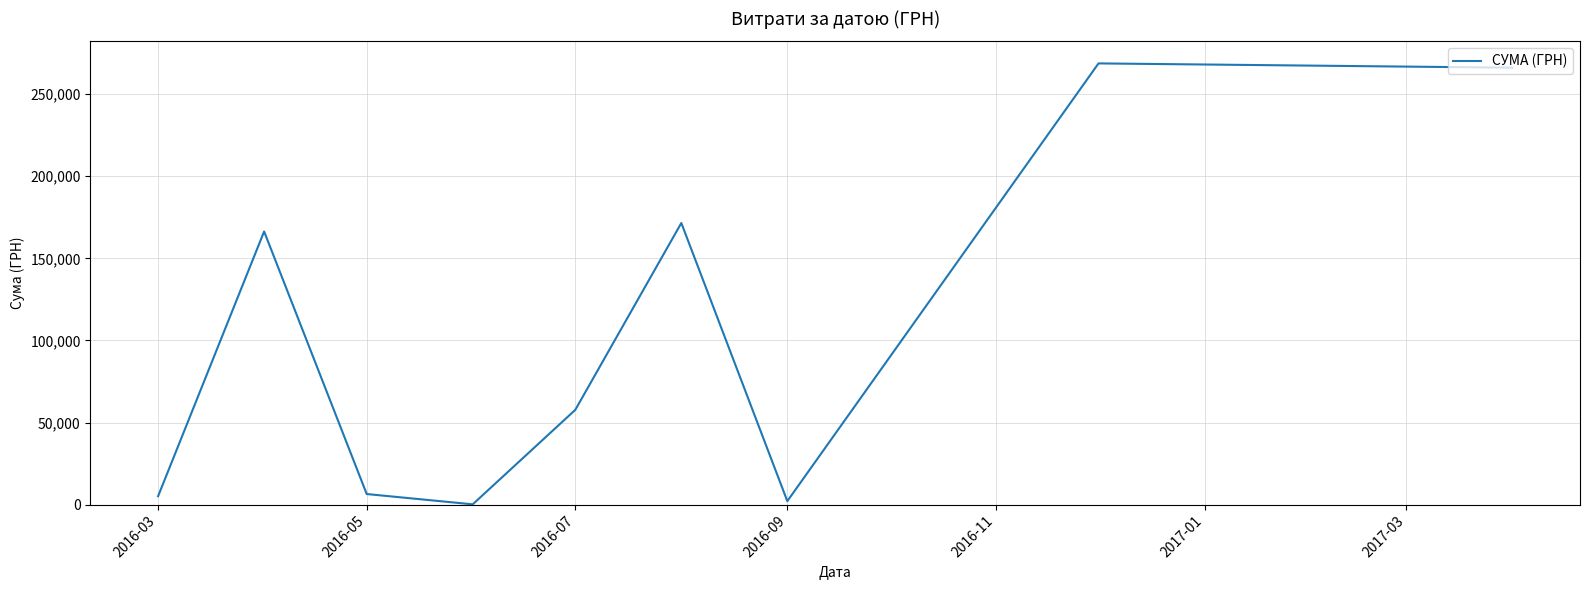

What is the difference between the second highest and minimum values?

265980.0